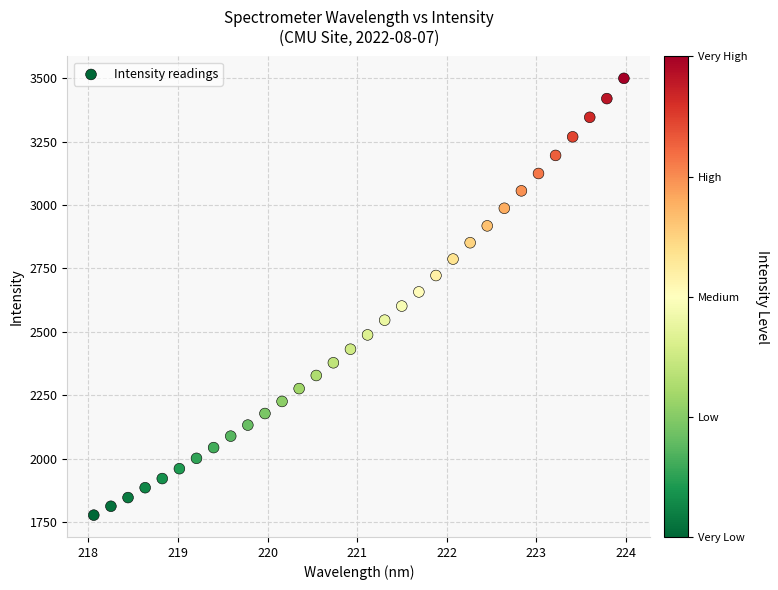

What is the range of Y values (max minus min)?

1723.1